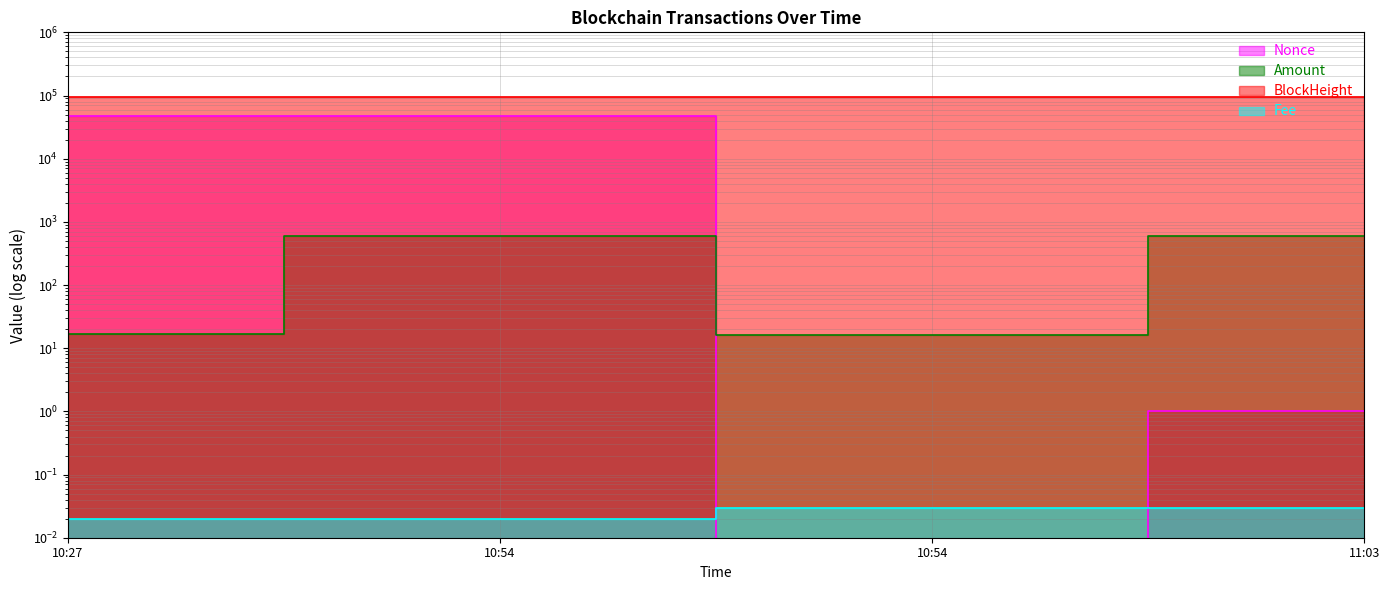

Which series has the widest spread of values?

Nonce